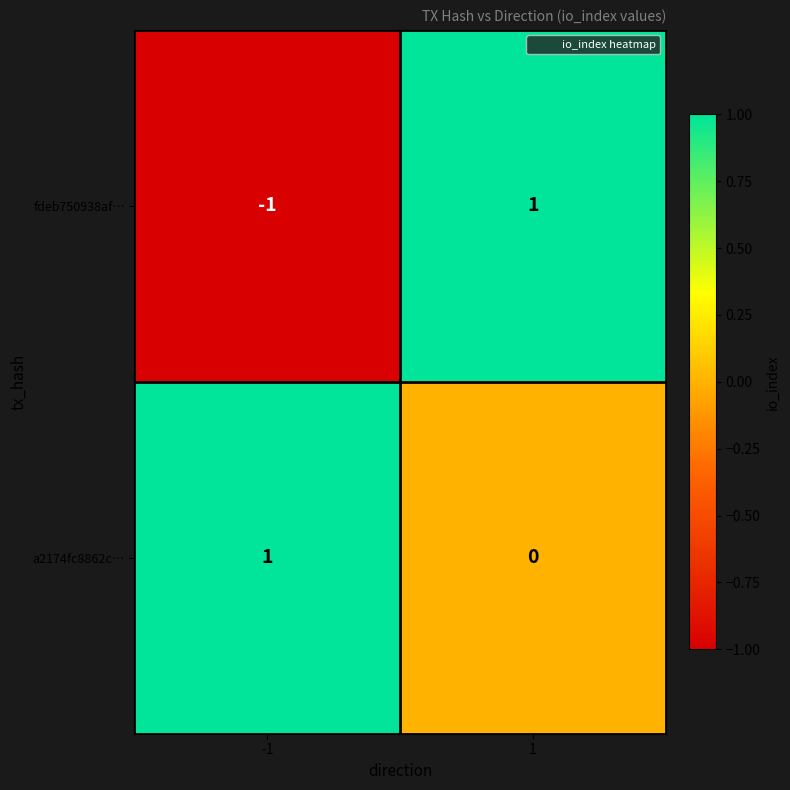

Rank the series by their average value, from lowest to highest.

fdeb750938af…, a2174fc8862c…